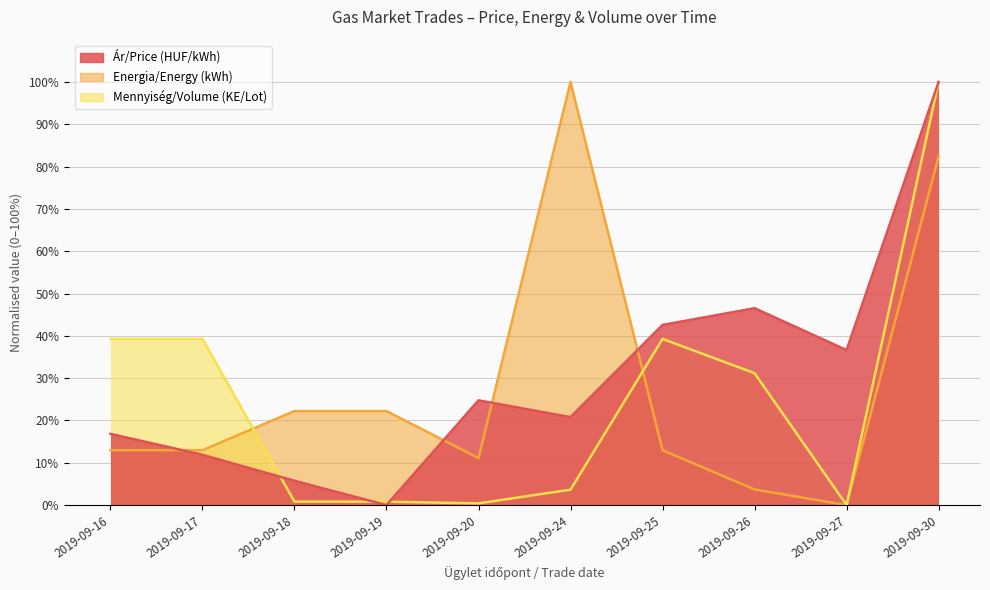

True or false: Mennyiség/Volume (KE/Lot) has more than 2 interior local peaks.

False